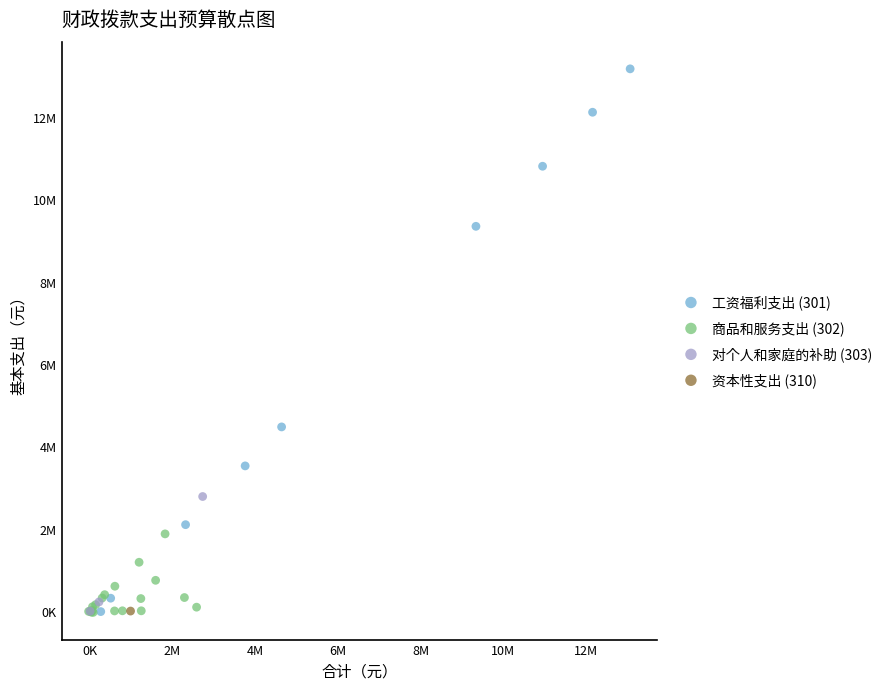

What are all the series names shown in the legend?

工资福利支出 (301), 商品和服务支出 (302), 对个人和家庭的补助 (303), 资本性支出 (310)